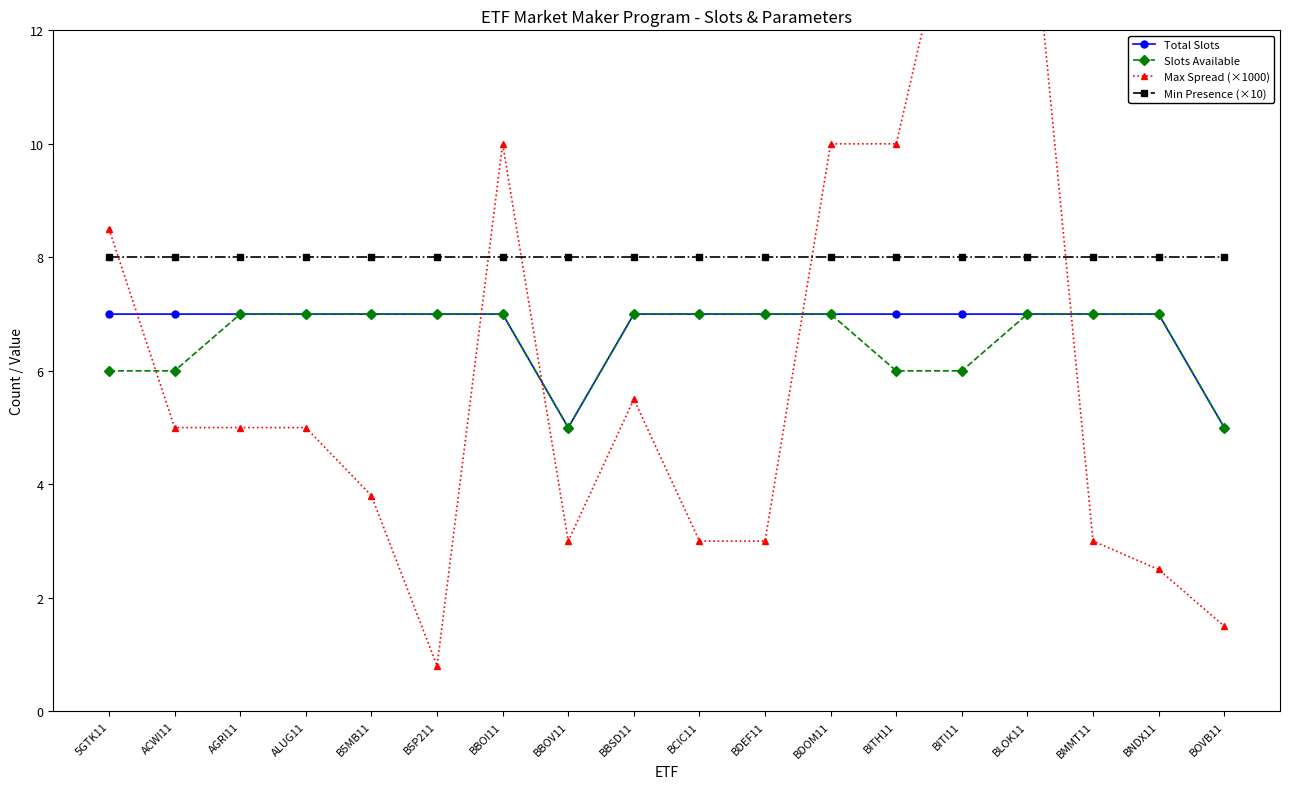

True or false: Max Spread (×1000) has a value of 10.0 at BDOM11.

True